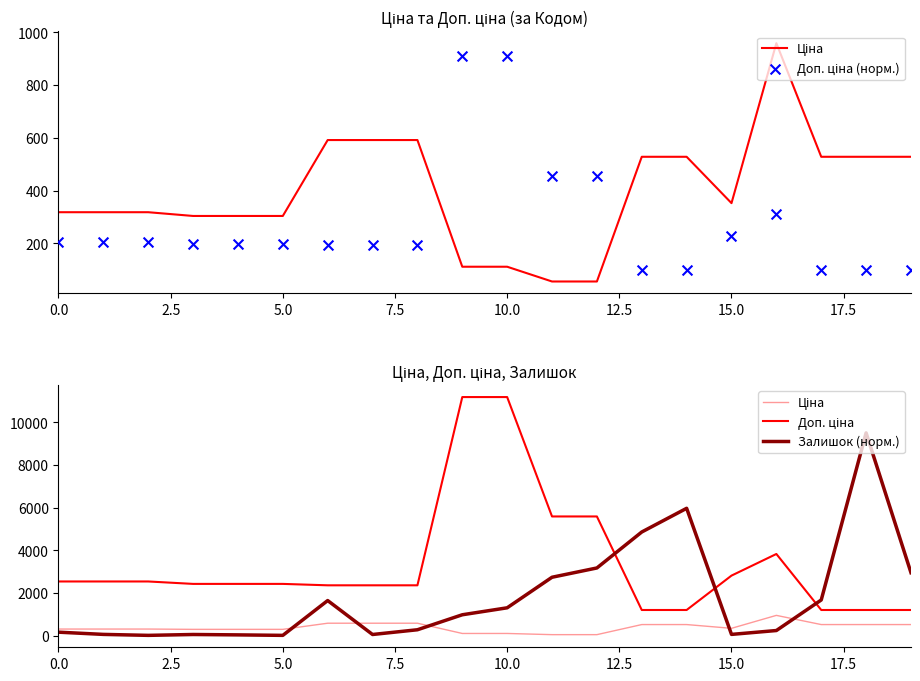

Which series contains the lowest Y value?

Залишок (норм.)